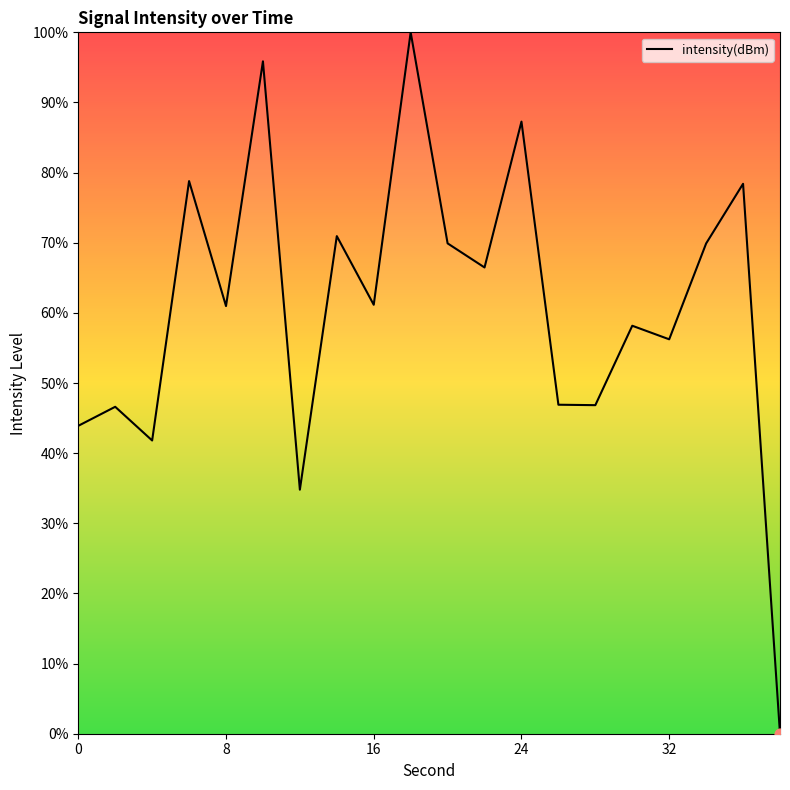

What is the maximum value shown in the chart?

100.0